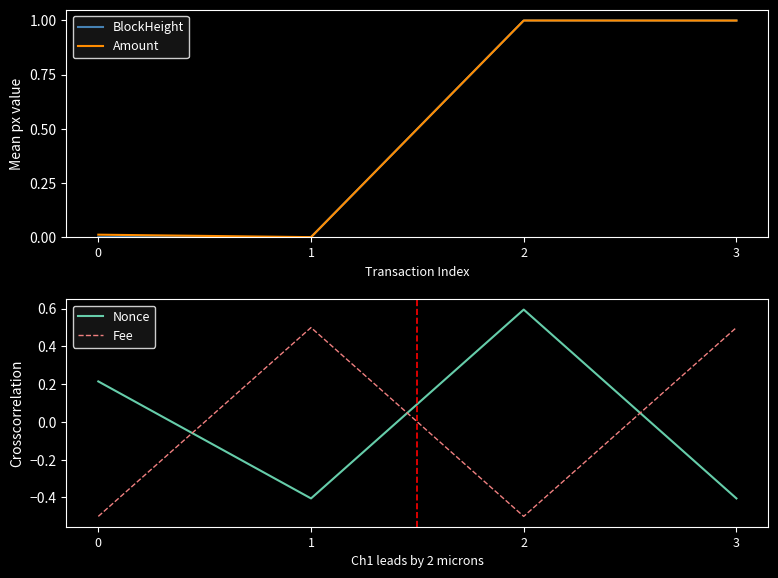

Rank the series by their maximum value, from highest to lowest.

BlockHeight, Amount, Nonce, Fee